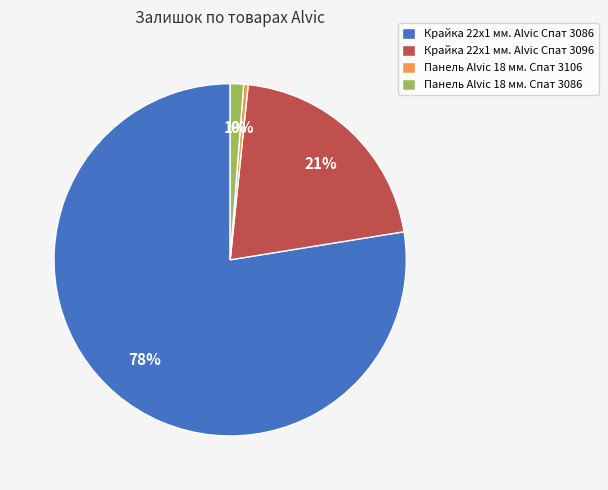

Count the number of slices in the pie.

4